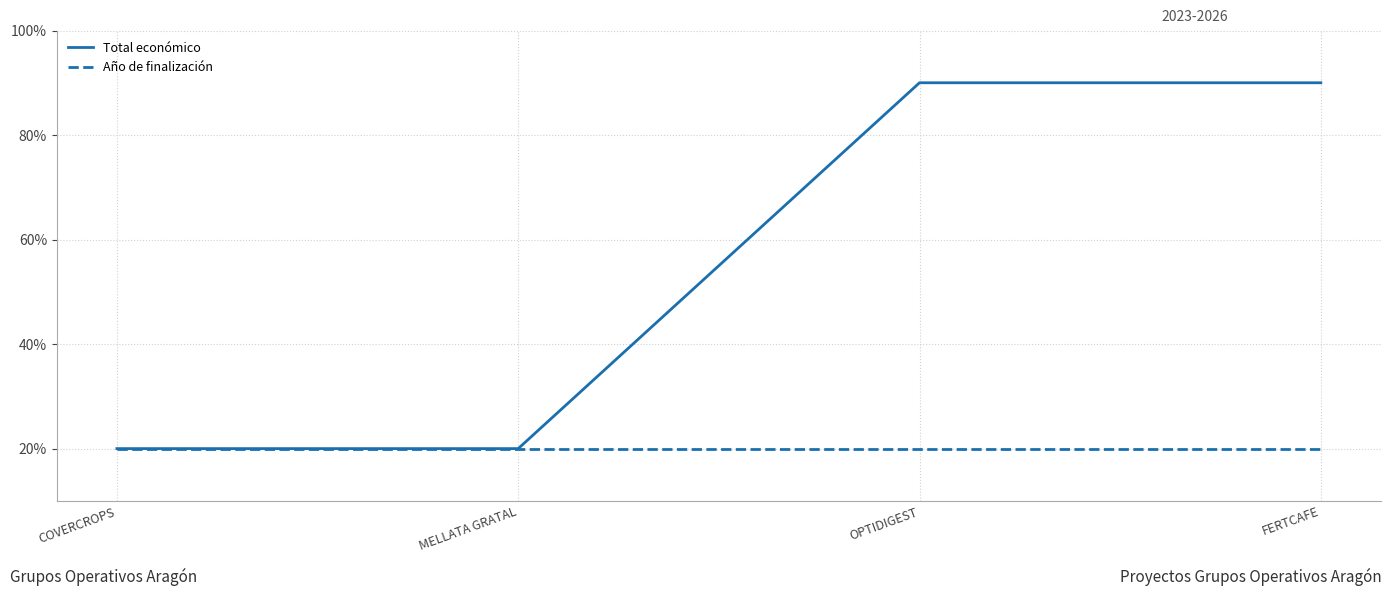

Reading right to left, what are all the values shown in this chart?

Total económico: 90.0	90.0	20.0	20.0
Año de finalización: 20.0	20.0	20.0	20.0